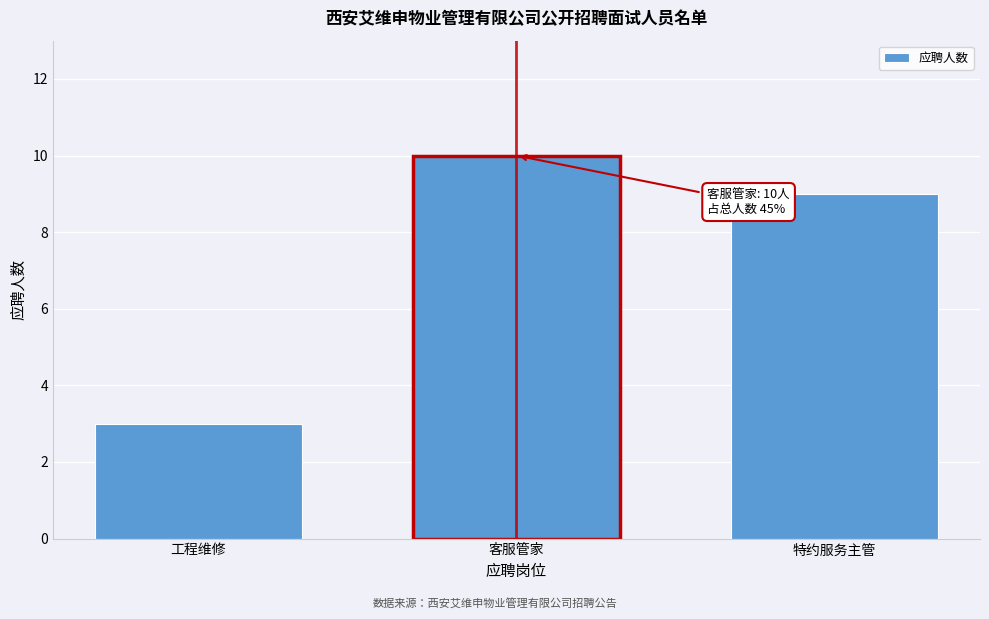

Reading left to right, list all the values displayed in this chart.

3	10	9